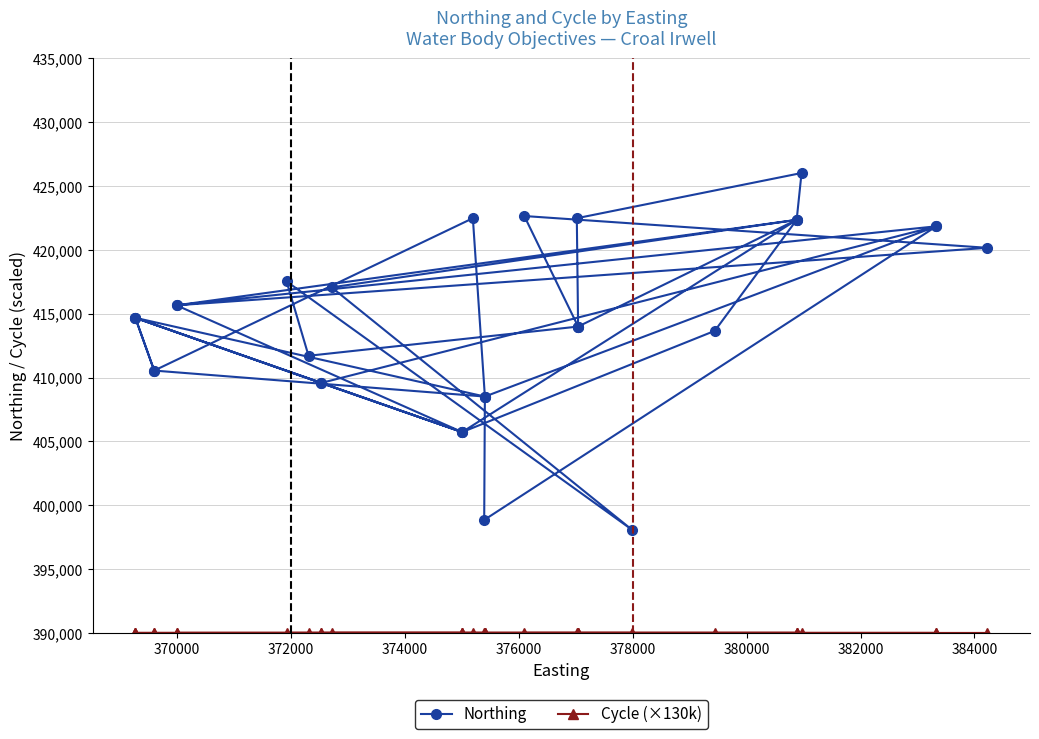

True or false: Cycle (×130k) and Northing cross at least once.

False